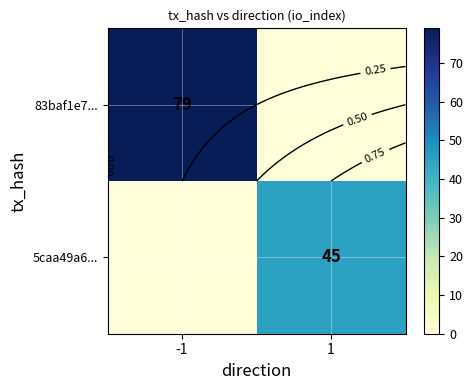

What is the difference between the highest and lowest values at 1?

45